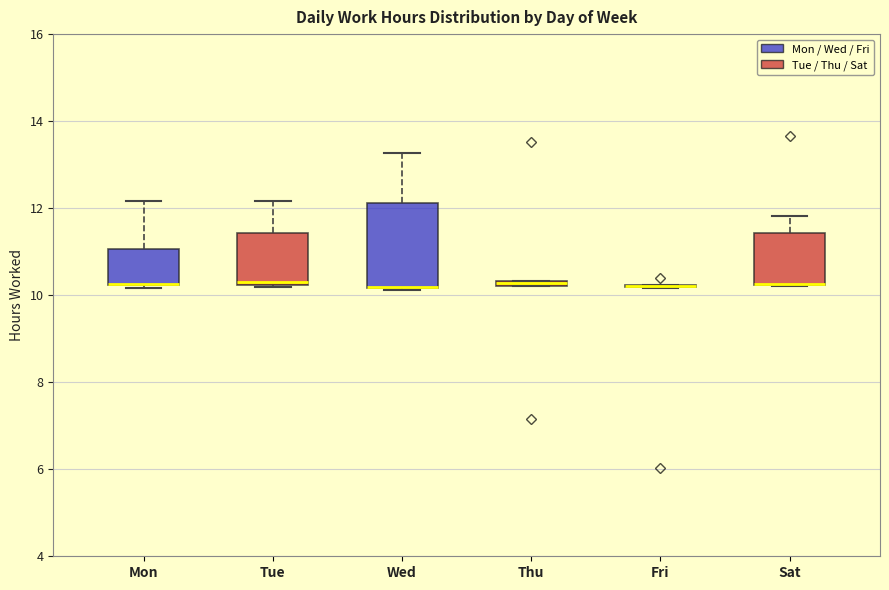

Which box is the tallest, from its lower edge to its upper edge?

Wed